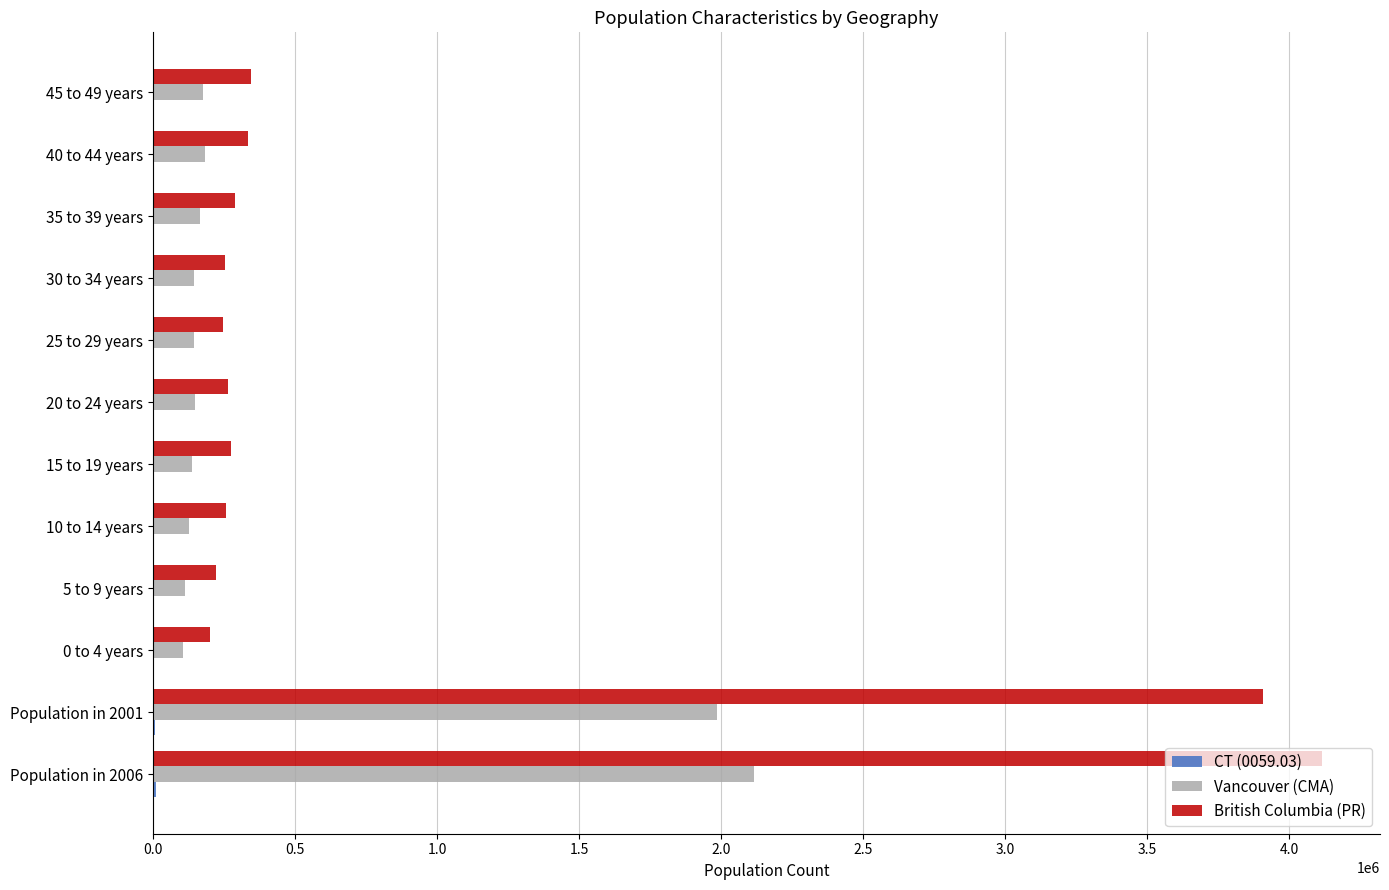

The value of Vancouver (CMA) at Population in 2001 is 3478766. True or false?

False